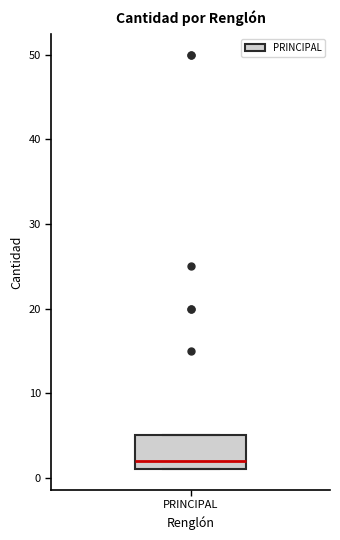

Where does the median line of the box for PRINCIPAL sit on the y-axis? The values are not printed on the chart, so give them approximately, as read against the axis.

2